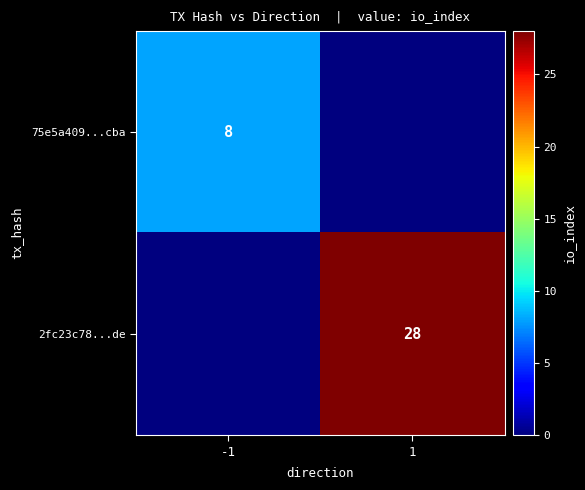

The 75e5a409...cba series shows 3 at -1. True or false?

False